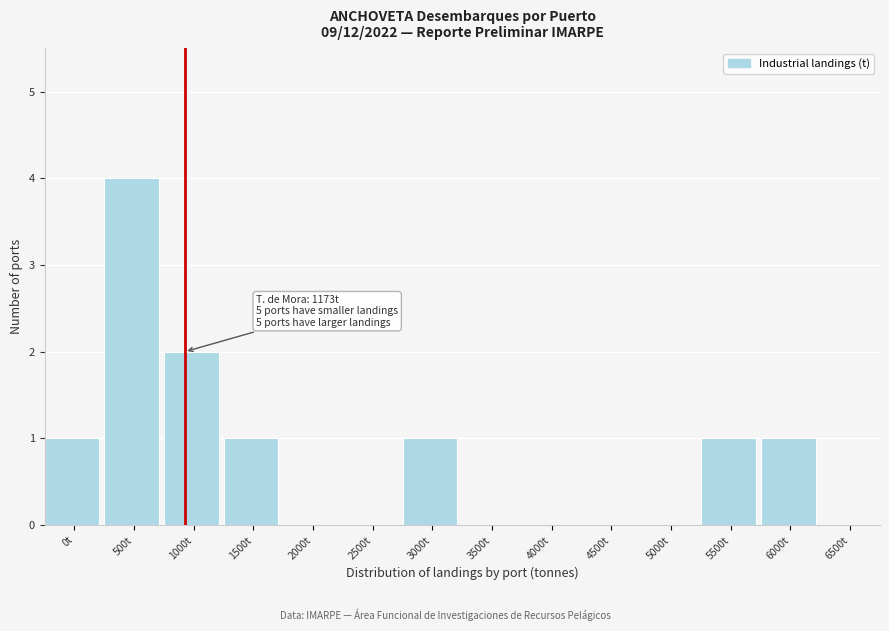

Reading left to right, extract all data points from this chart.

0t=1	500t=4	1000t=2	1500t=1	2000t=0	2500t=0	3000t=1	3500t=0	4000t=0	4500t=0	5000t=0	5500t=1	6000t=1	6500t=0